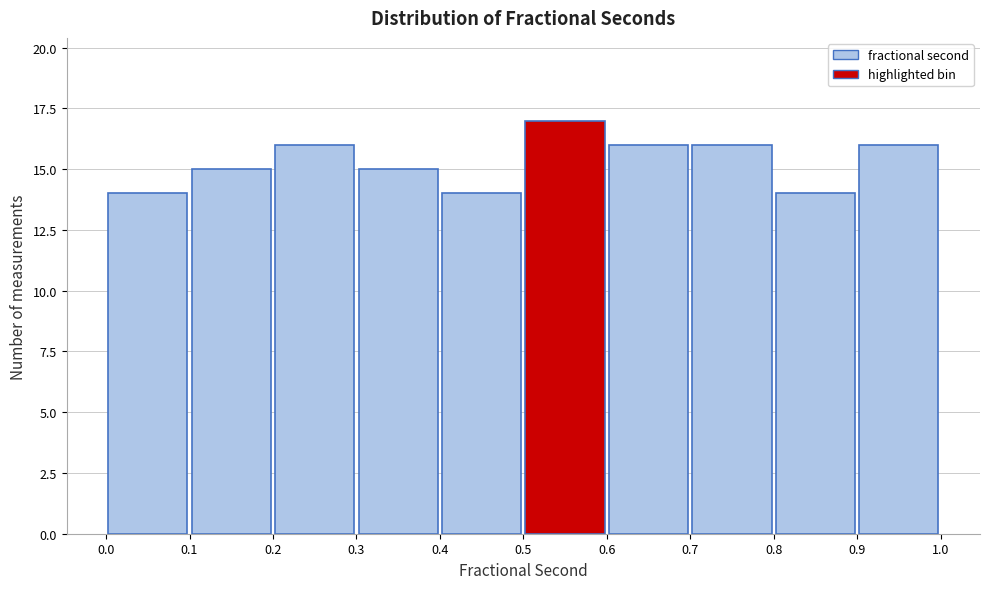

Reading left to right, transcribe this chart: for each bar, give the range it covers on the x-axis and its height. The values are not printed on the chart, so give them approximately, as read against the axis.

0.0 to 0.1: 14
0.1 to 0.2: 15
0.2 to 0.3: 16
0.3 to 0.4: 15
0.4 to 0.5: 14
0.5 to 0.6: 17
0.6 to 0.7: 16
0.7 to 0.8: 16
0.8 to 0.9: 14
0.9 to 1.0: 16